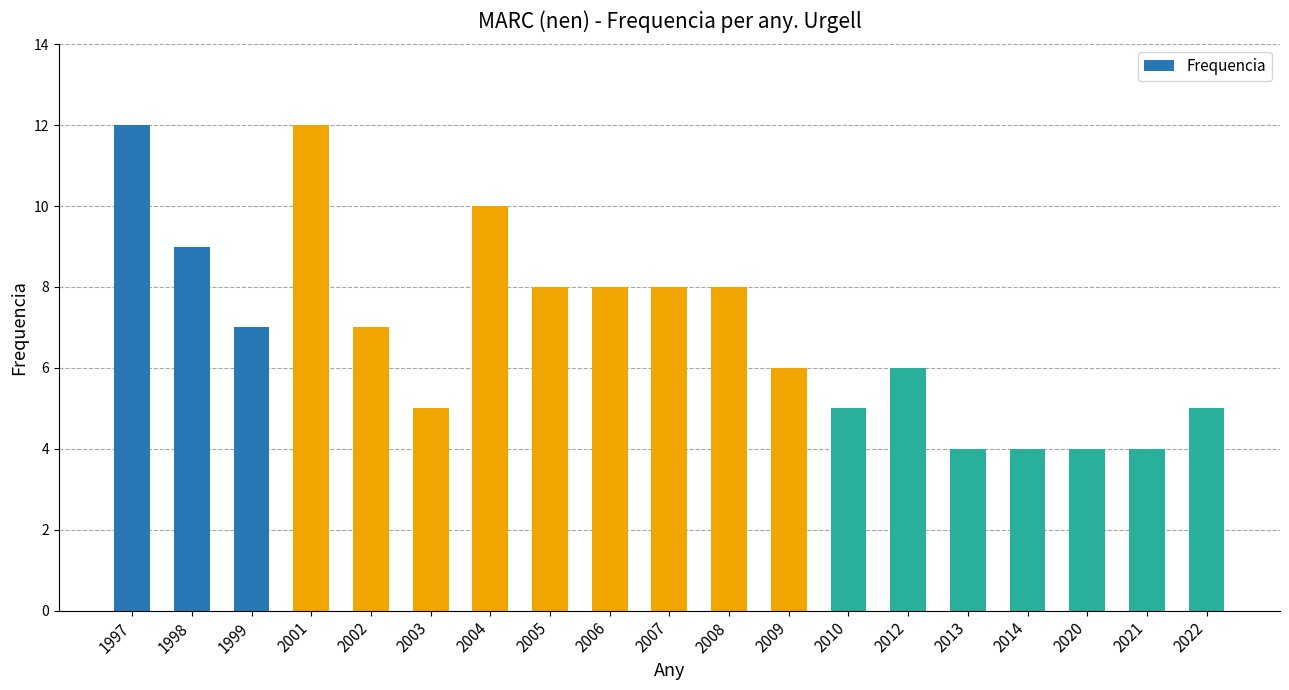

What is the difference between the maximum and minimum values?

8